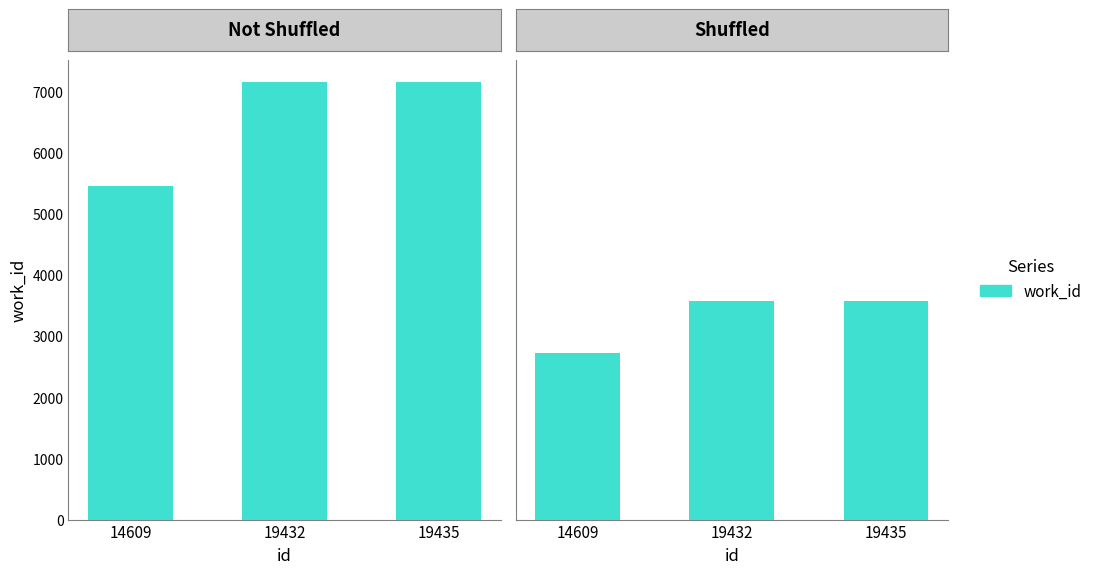

At which category does the chart reach its peak across all series?

19432